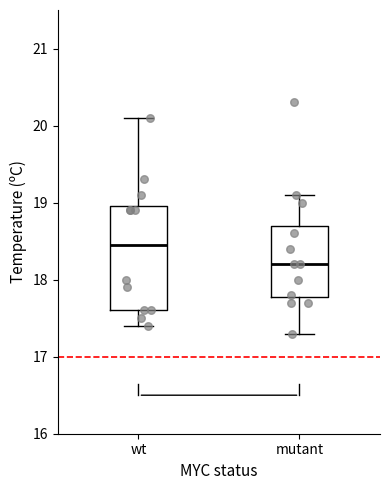

Reading left to right, read every box against the y-axis: the position of its median line, the range the box covers, and the ends of its whiskers. The values are not printed on the chart, so give them approximately, as read against the axis.

wt: median 18.5, box 17.6 to 19.0, whiskers 17.4 to 20.1
mutant: median 18.2, box 17.8 to 18.7, whiskers 17.3 to 19.1